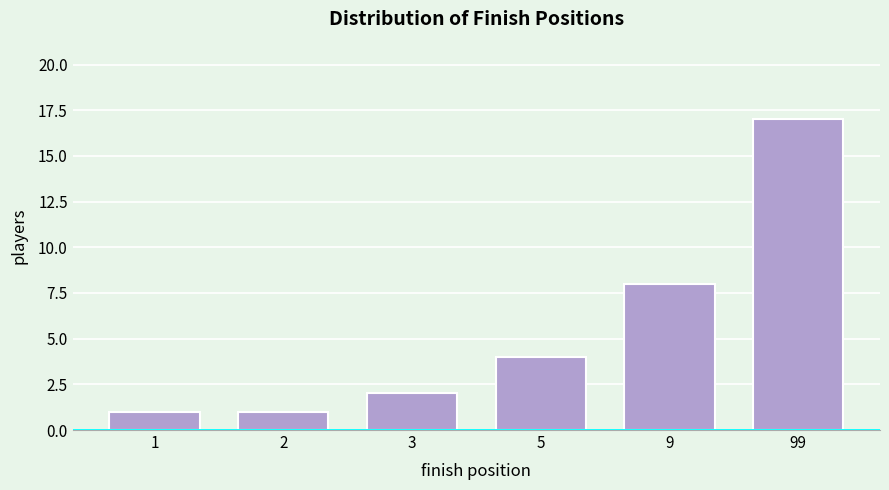

Reading right to left, what are all the values shown in this chart?

99=17	9=8	5=4	3=2	2=1	1=1